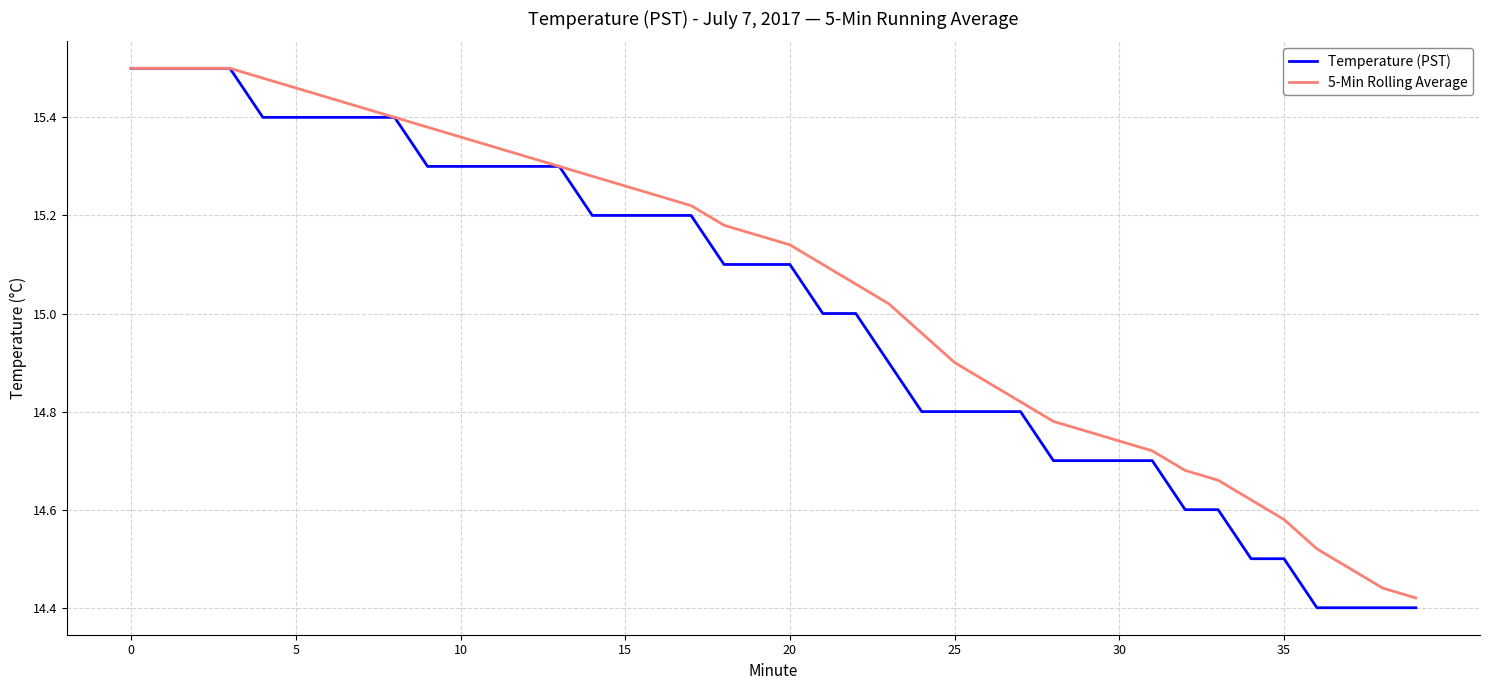

How many lines are shown in the chart?

2